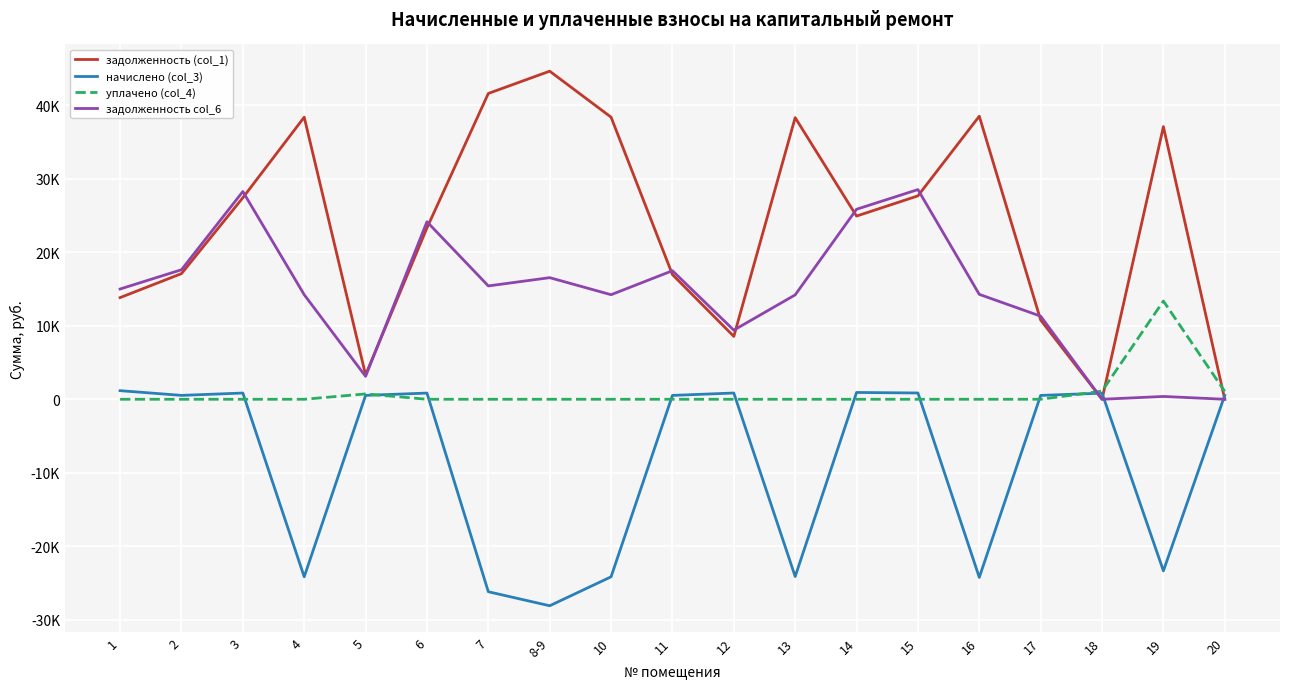

List the series in order of their overall mean, lowest first.

начислено (col_3), уплачено (col_4), задолженность col_6, задолженность (col_1)